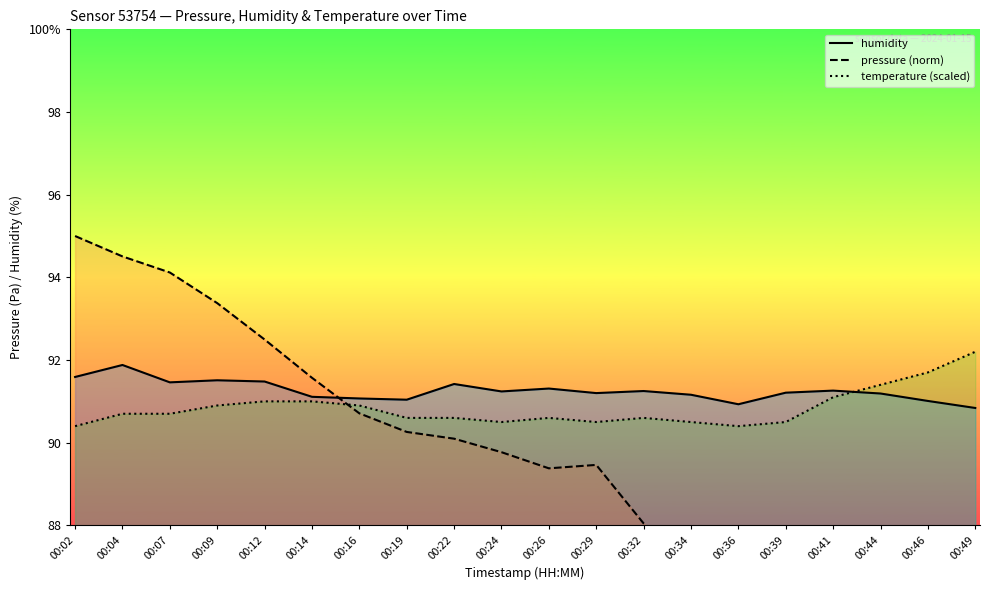

Between 00:26 and 00:39, which is larger?

00:26